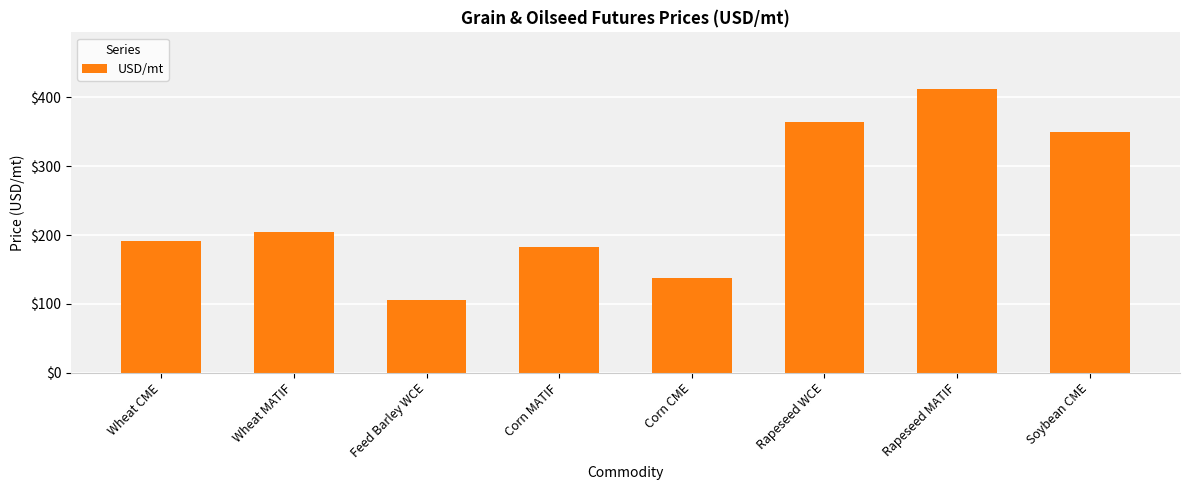

What is the label of the 5th bar from the right?

Corn MATIF